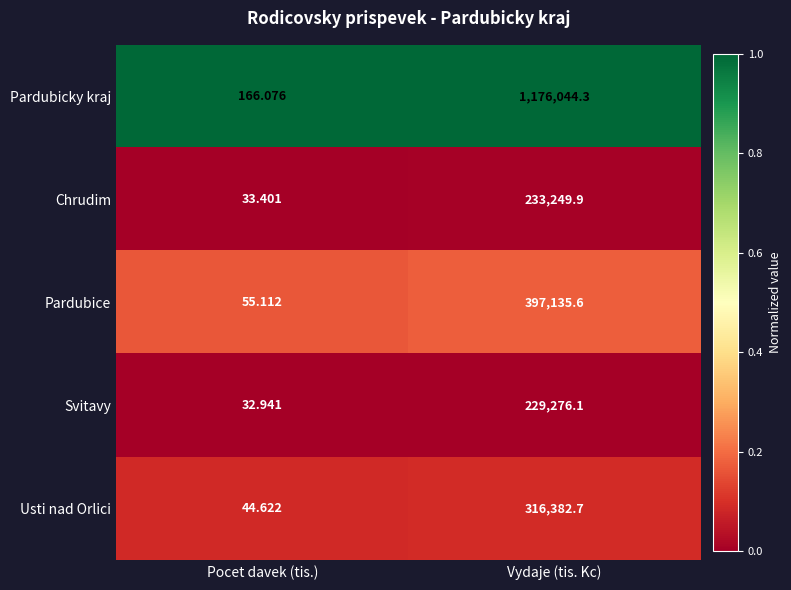

Which series has the largest total across all categories?

Pardubicky kraj